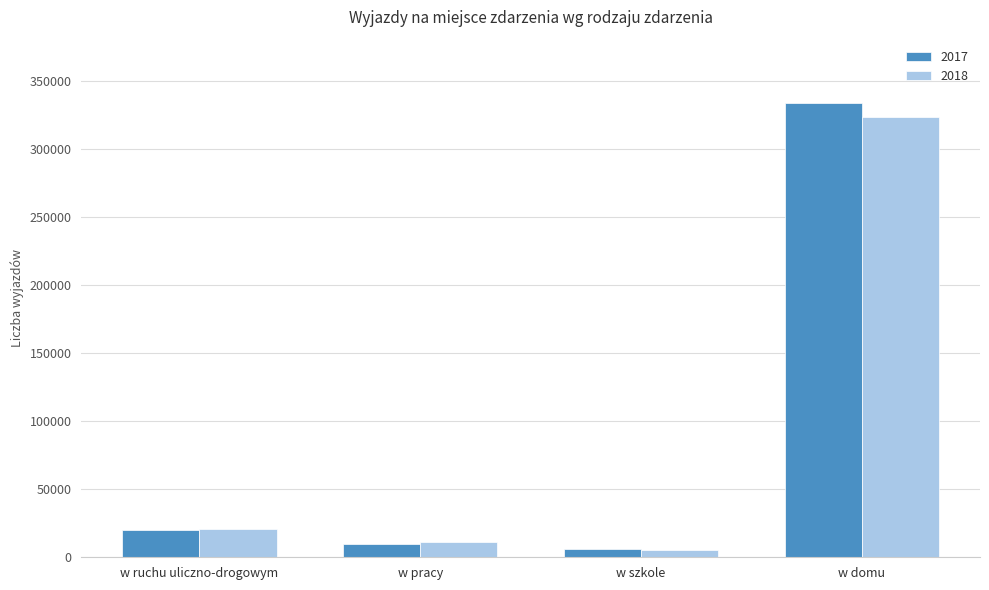

What is the sum of all 2018 values?

360533